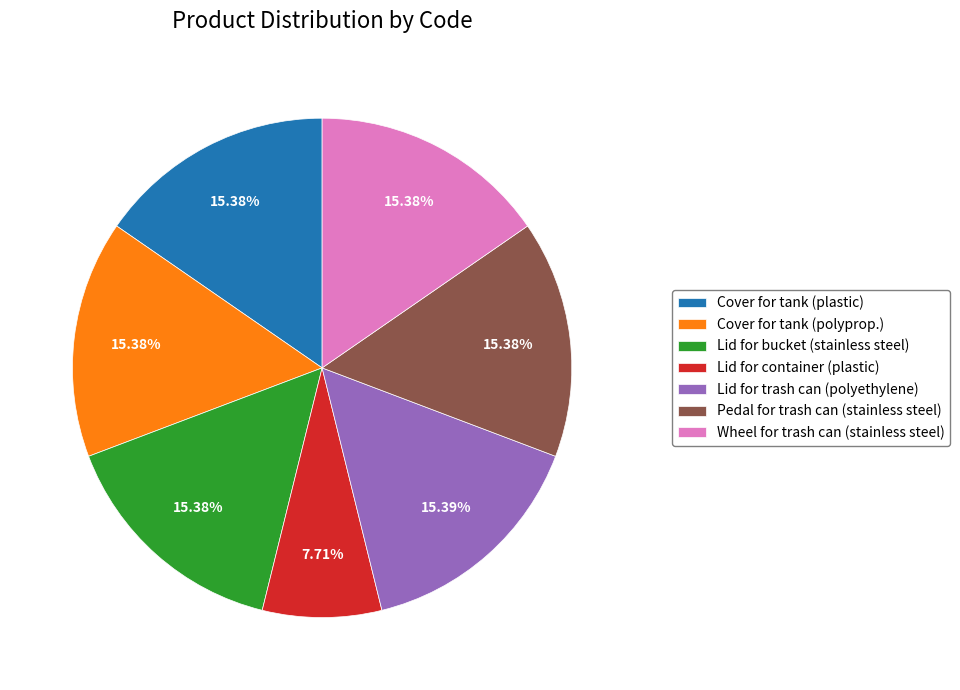

The Lid for container (plastic) slice represents 8% of the pie. True or false?

True